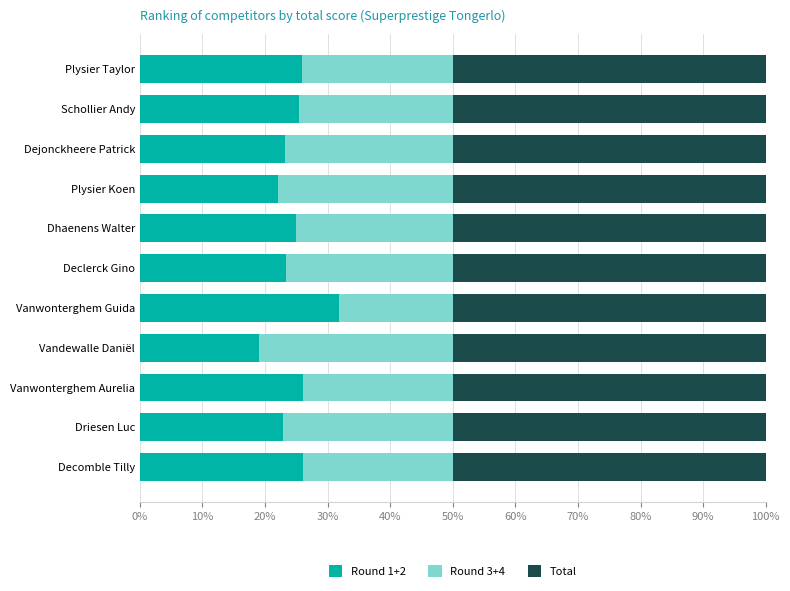

What is the total value across all series at Dejonckheere Patrick?

100.0